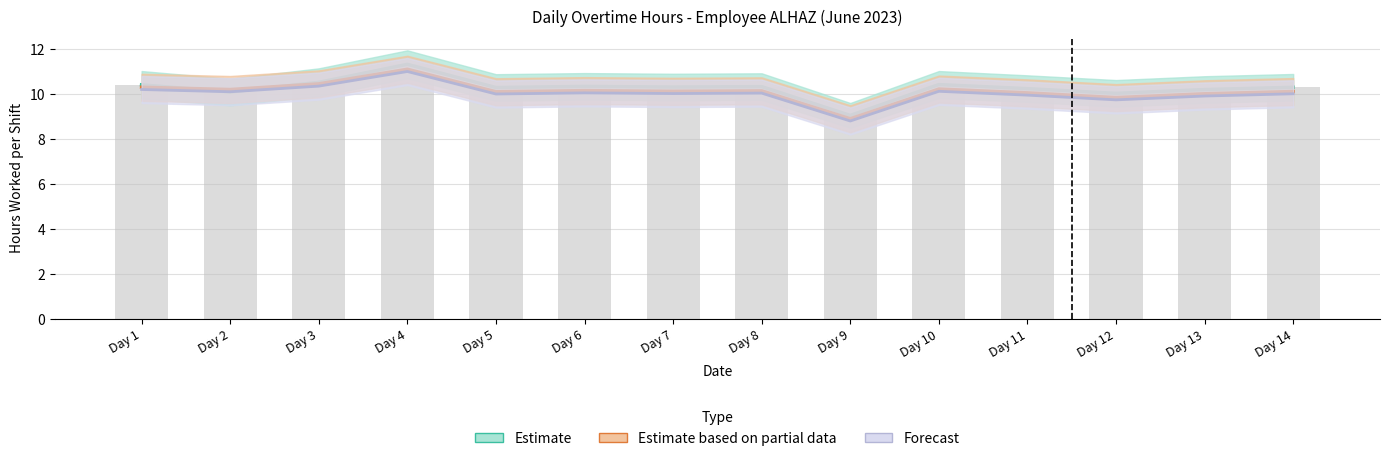

Reading left to right, extract all data points from this chart.

Estimate: 10.4	10.1	10.5	11.3	10.3	10.3	10.3	10.3	9.1	10.4	10.2	10.0	10.2	10.3
Estimate based on partial data: 10.3	10.2	10.4	11.1	10.1	10.2	10.1	10.1	8.9	10.2	10.1	9.8	10.0	10.1
Forecast: 10.2	10.1	10.3	11.0	10.0	10.1	10.0	10.0	8.8	10.1	9.9	9.7	9.9	10.0
Bar: 10.4	10.1	10.5	11.3	10.3	10.3	10.3	10.3	9.1	10.4	10.2	10.0	10.2	10.3